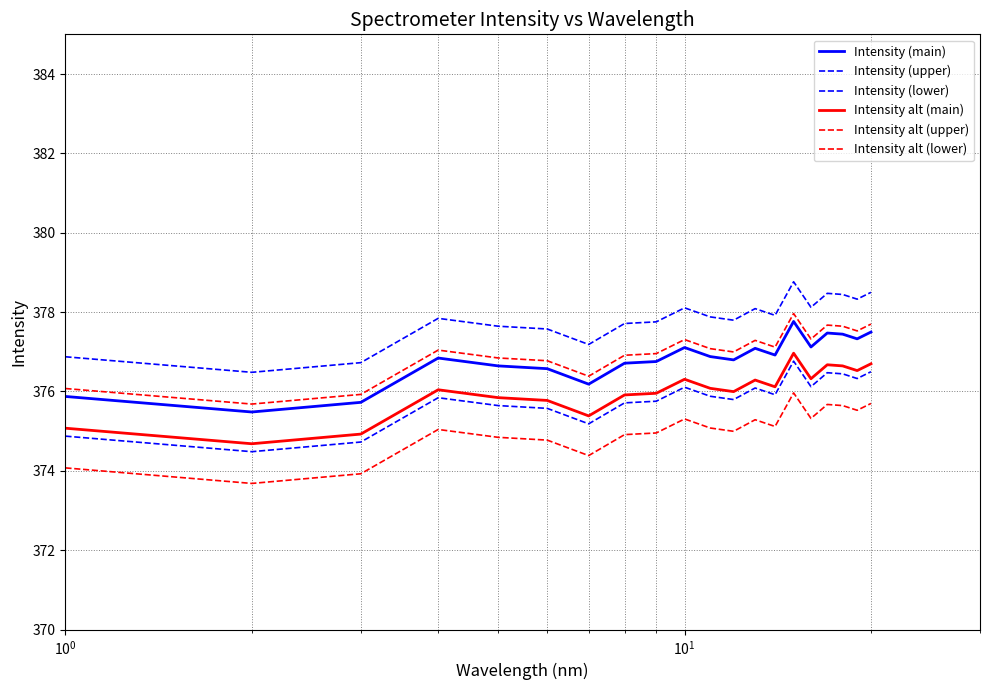

Is this an area chart (filled region under the line)?

No